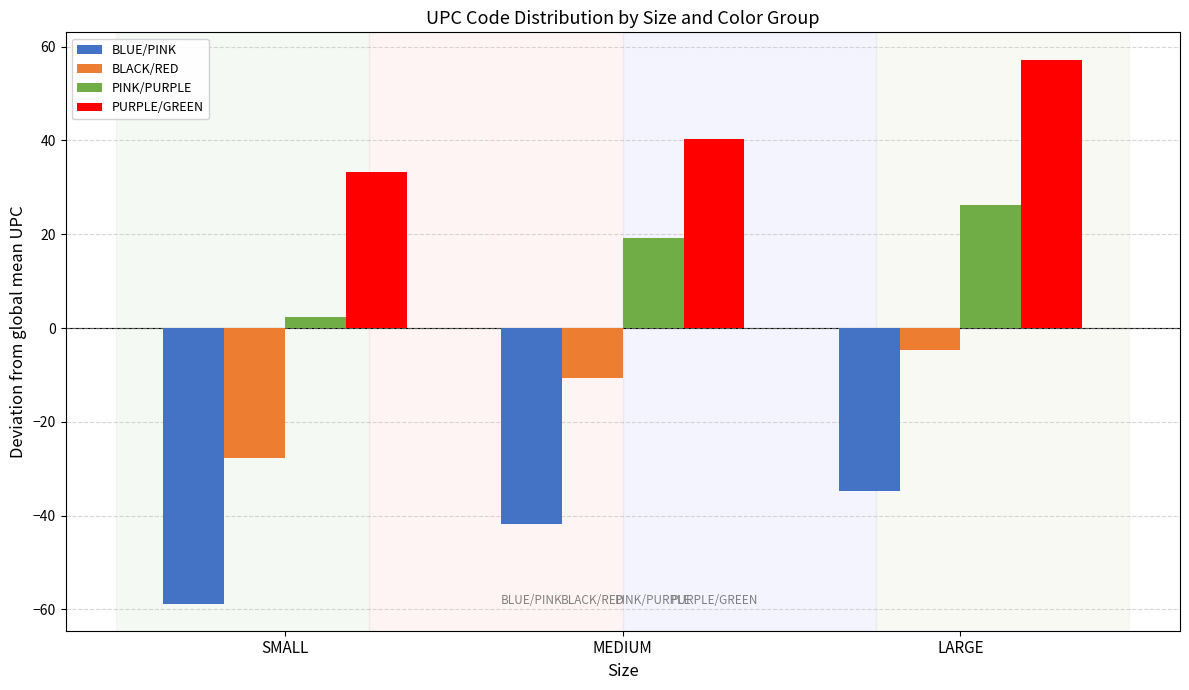

Where is PURPLE/GREEN nearest to the value 45?

MEDIUM